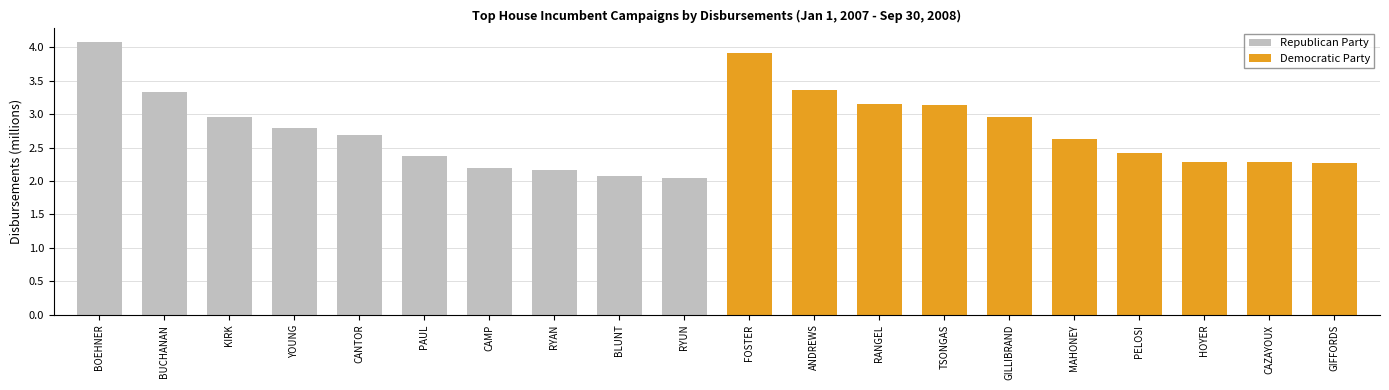

Between BUCHANAN and PAUL, which is larger?

BUCHANAN